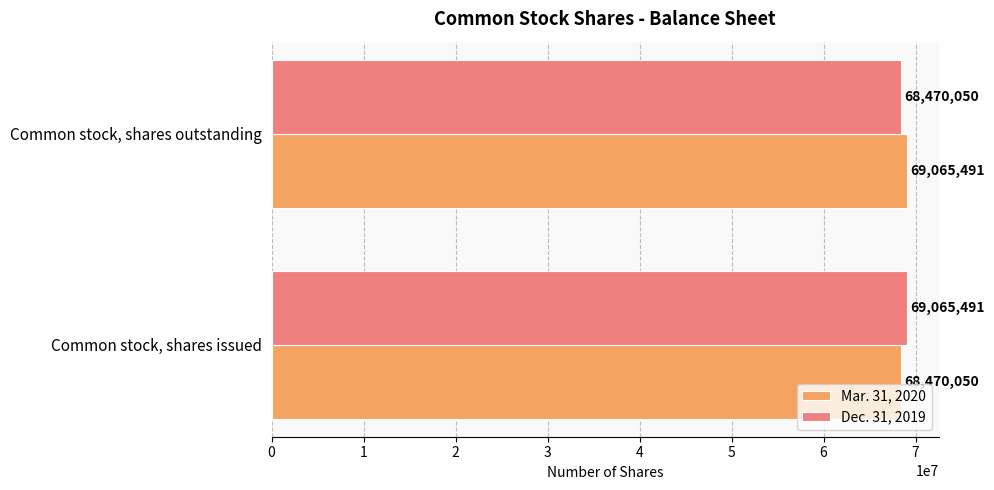

The value of Mar. 31, 2020 at Common stock, shares outstanding is 69065491. True or false?

True